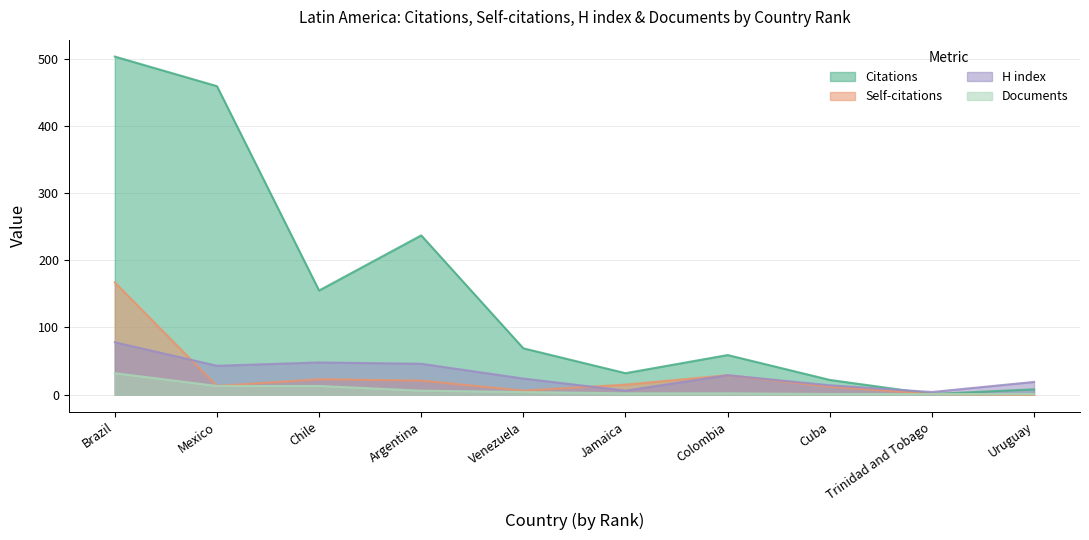

What is the label of the 2nd point from the left?

Mexico